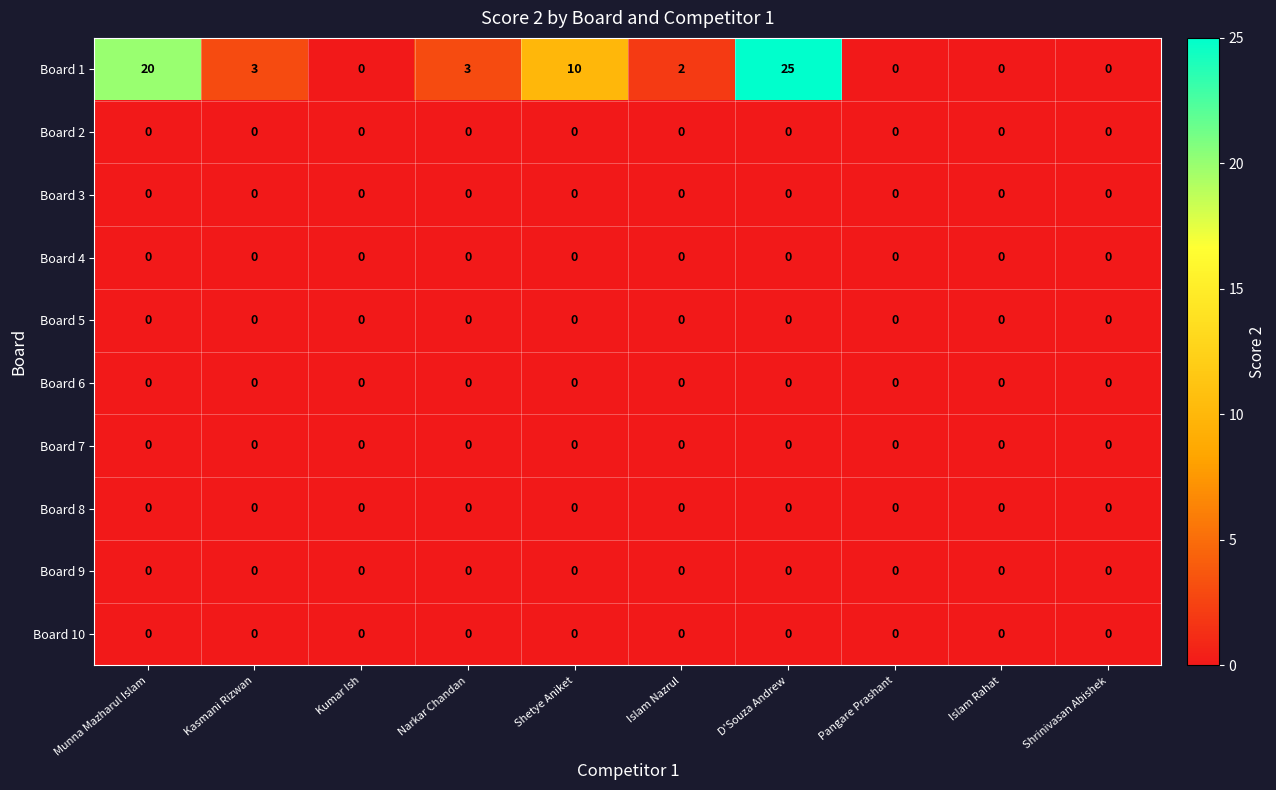

The Board 4 series shows 0 at Pangare Prashant. True or false?

True